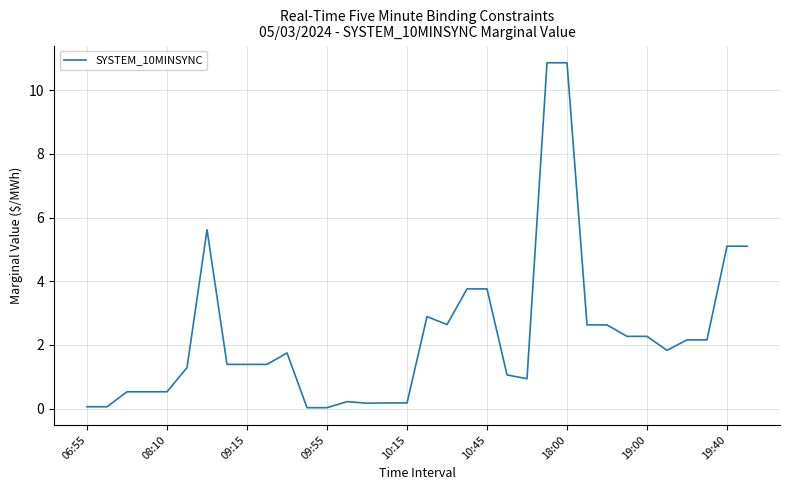

What is the difference between the maximum and minimum values?

10.8